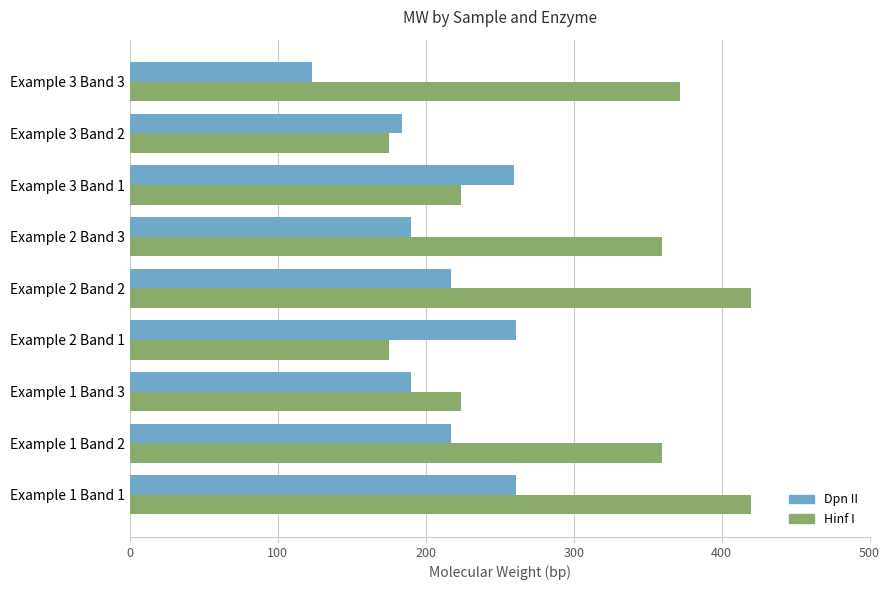

How many values in the Dpn II series are below 217?

4